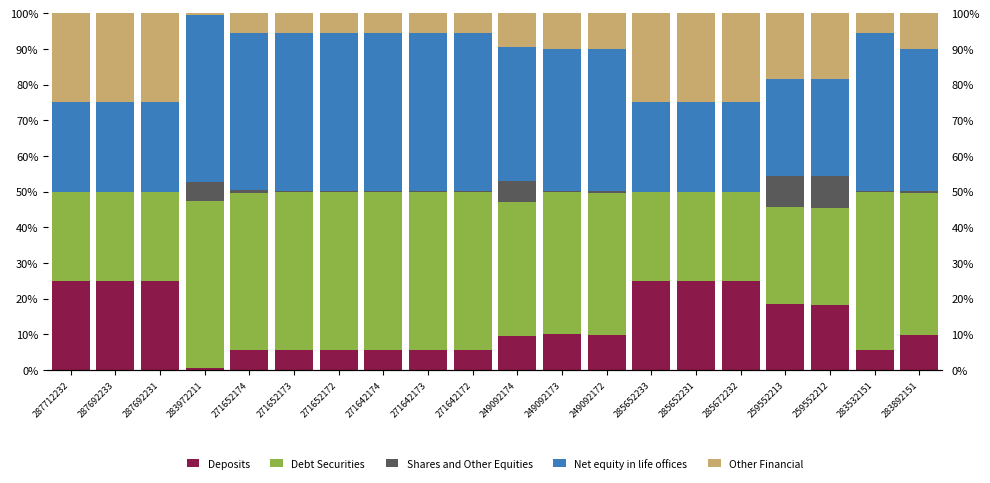

How many values in the Debt Securities series exceed 39?

11